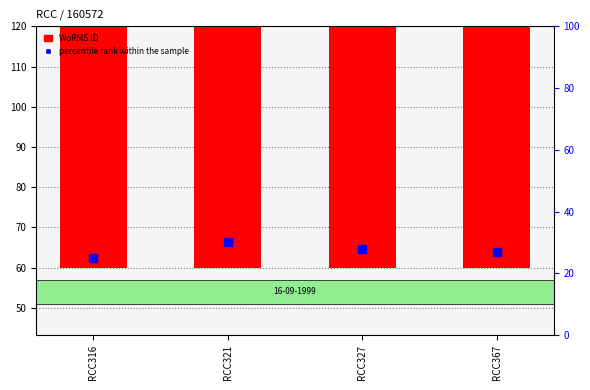

What are all the series names shown in the legend?

WoRMS ID, percentile rank within the sample